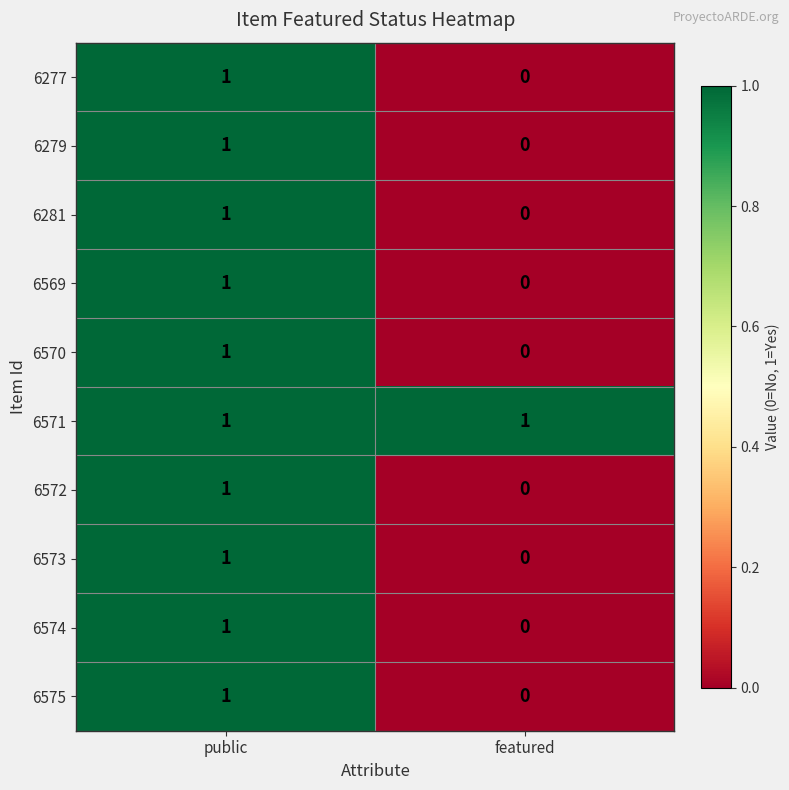

Which series has the largest total across all categories?

6571